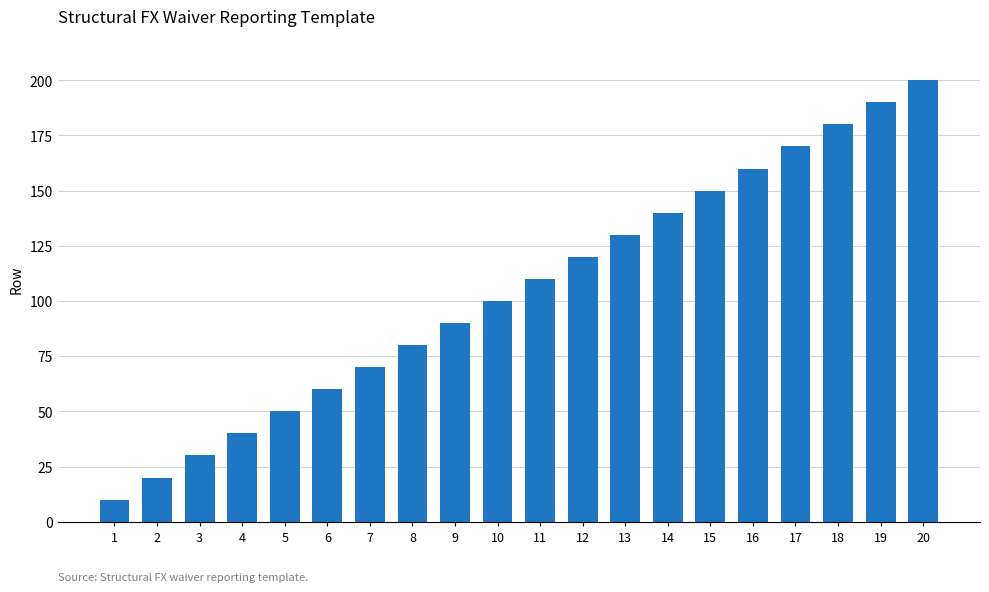

What is the greatest value displayed?

200